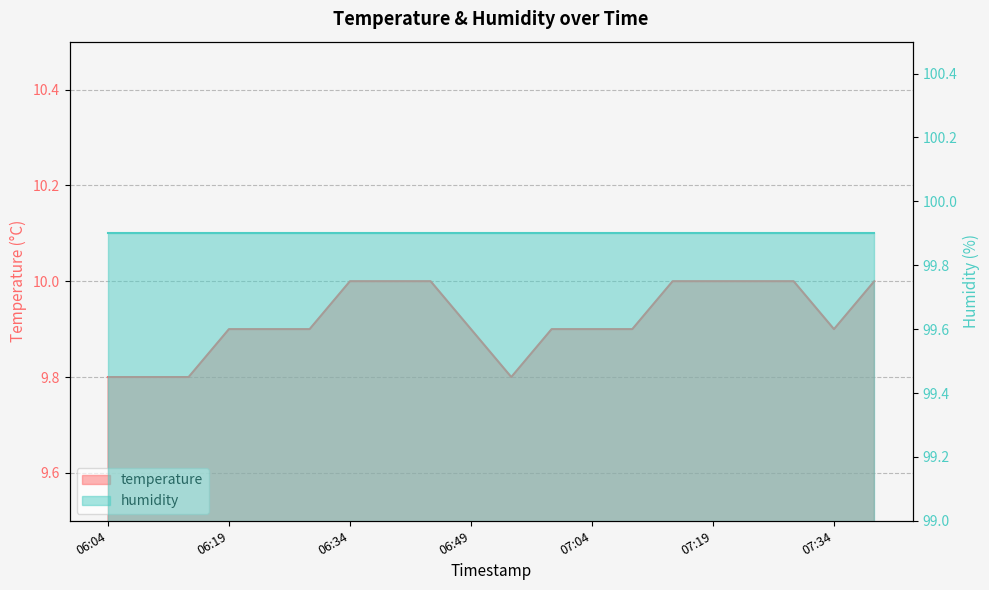

What is the difference between the values at 07:39 and 06:24?

0.1